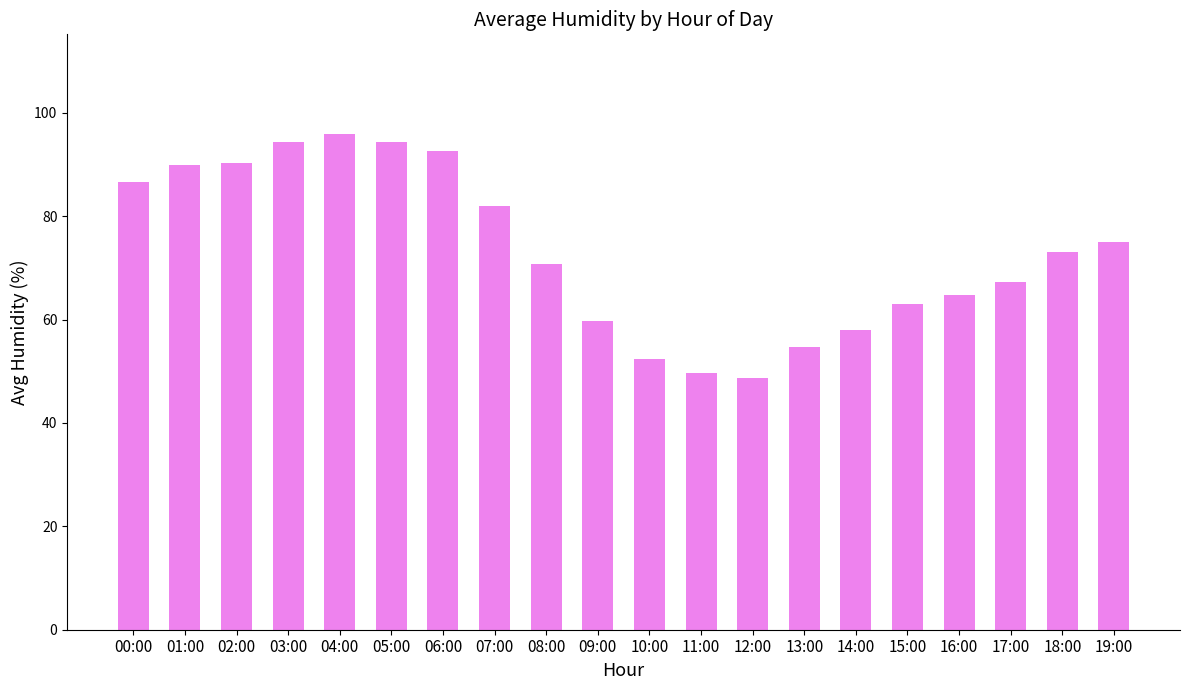

How many distinct data groups are displayed?

1